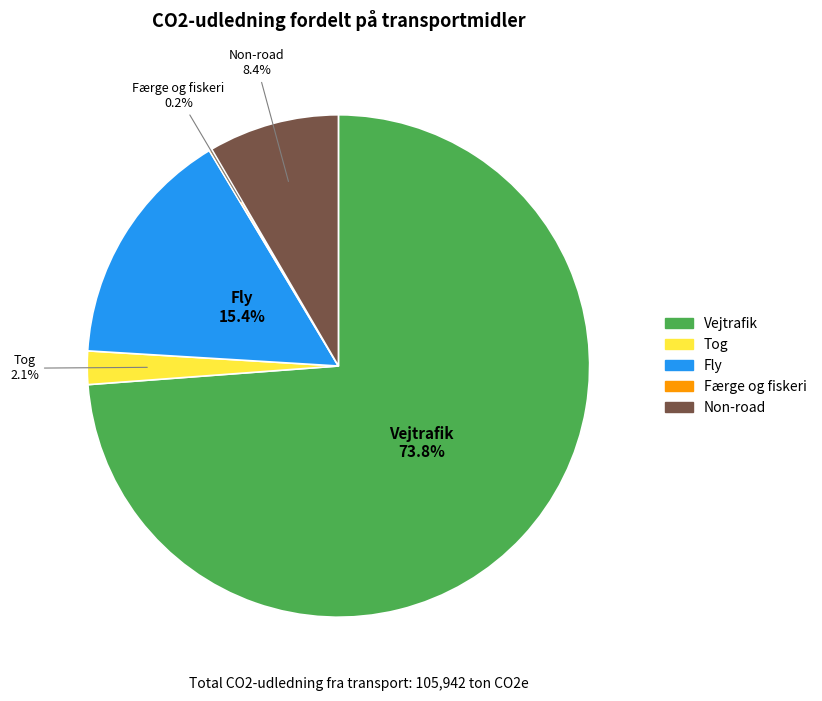

What is the largest slice in the pie chart?

Vejtrafik